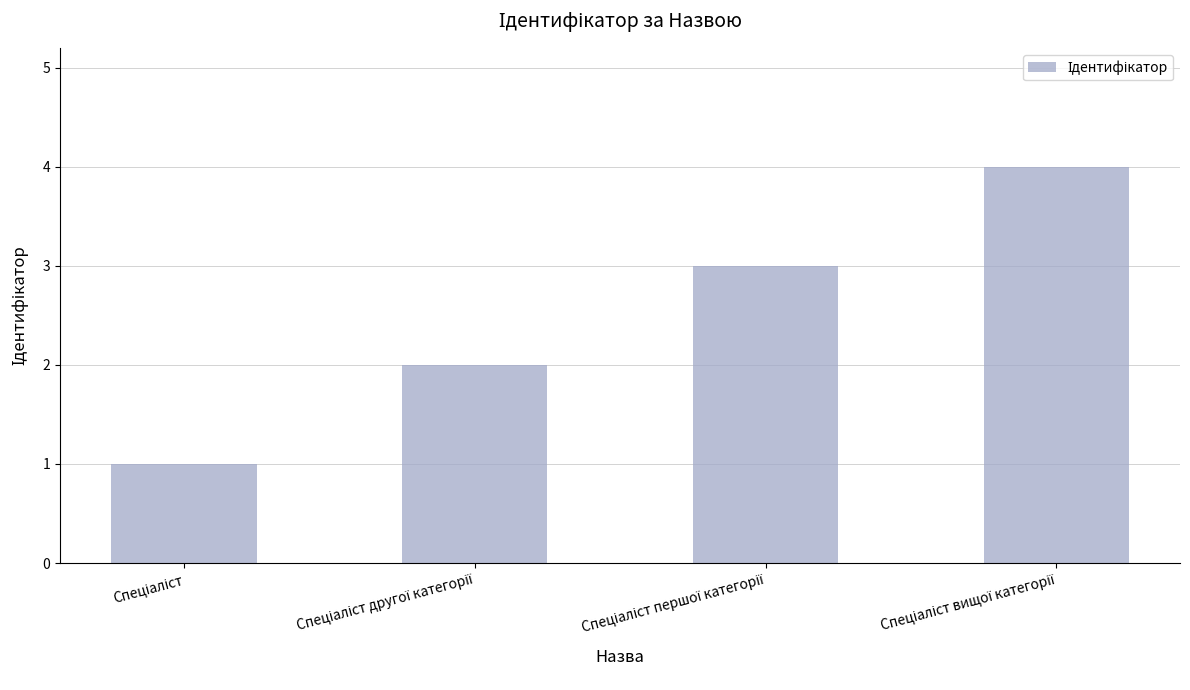

How many data points are less than 3?

2